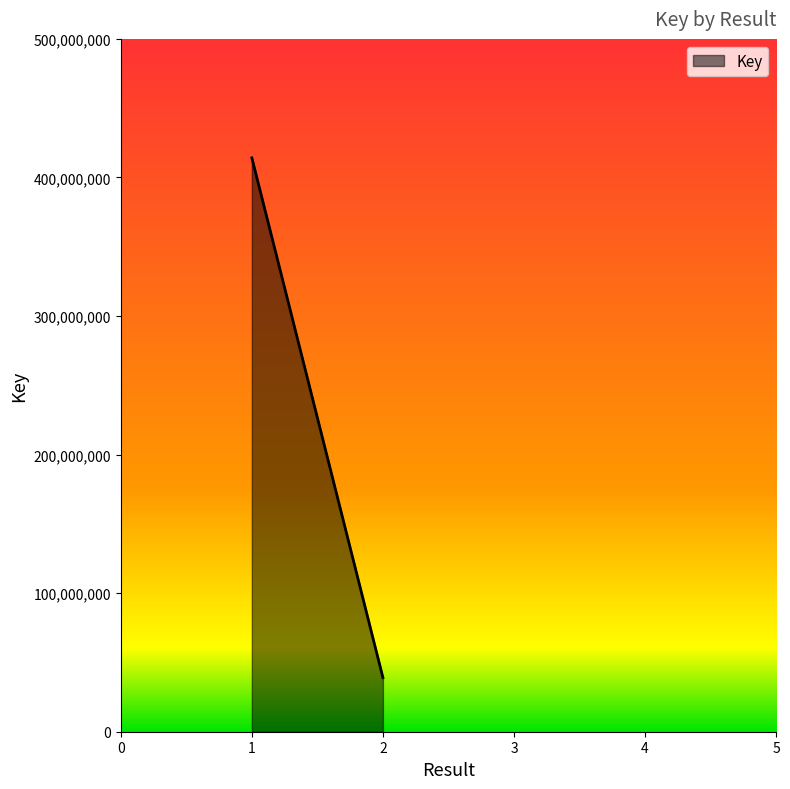

Reading left to right, list all the values displayed in this chart.

1=414137928	2=39048722